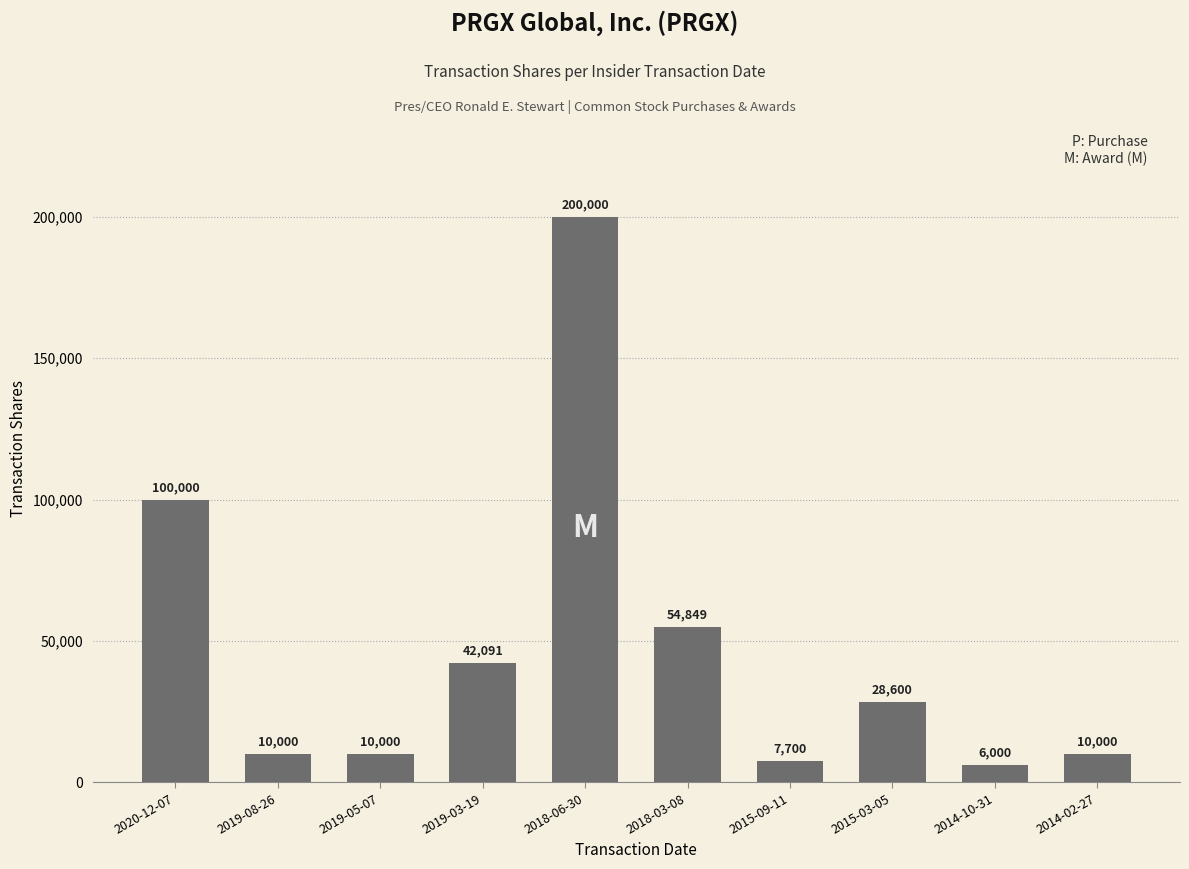

Does the chart contain any negative values?

No